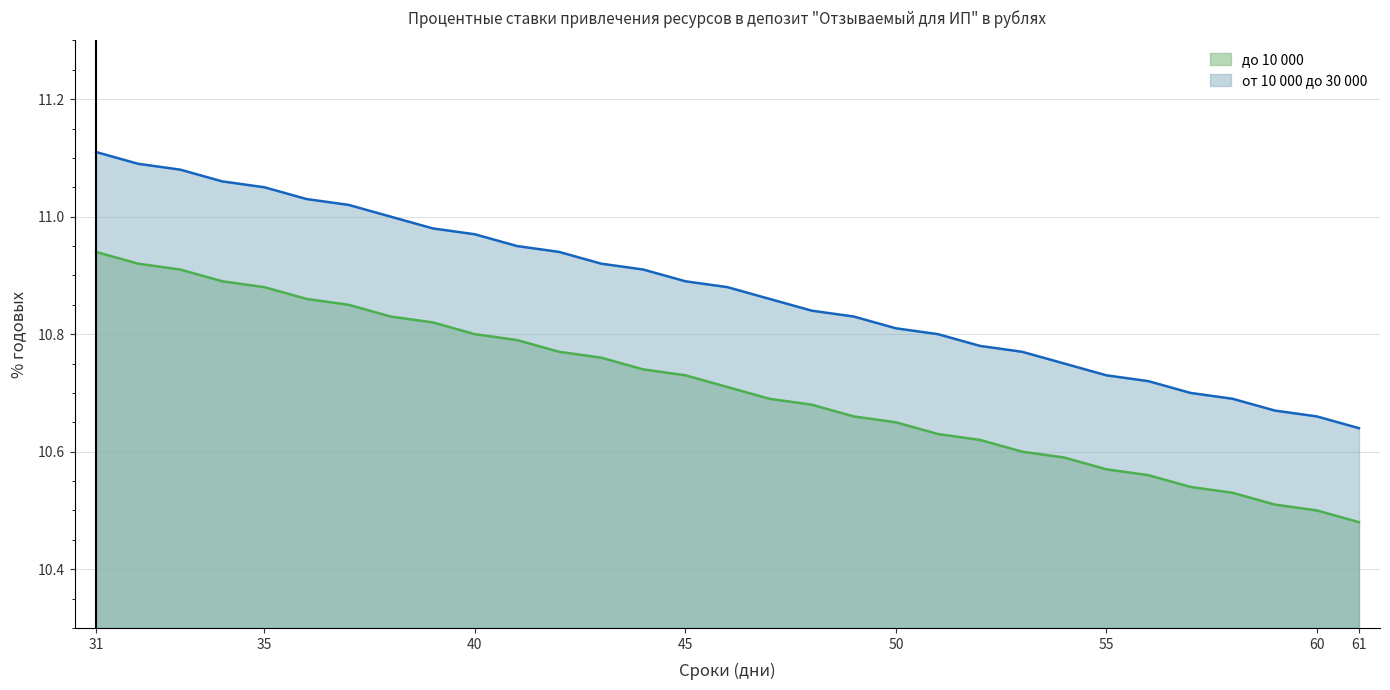

Reading left to right, transcribe all the data shown in this chart.

до 10 000: 31=10.9	32=10.9	33=10.9	34=10.9	35=10.9	36=10.9	37=10.8	38=10.8	39=10.8	40=10.8	41=10.8	42=10.8	43=10.8	44=10.7	45=10.7	46=10.7	47=10.7	48=10.7	49=10.7	50=10.7	51=10.6	52=10.6	53=10.6	54=10.6	55=10.6	56=10.6	57=10.5	58=10.5	59=10.5	60=10.5	61=10.5
от 10 000 до 30 000: 31=11.1	32=11.1	33=11.1	34=11.1	35=11.1	36=11.0	37=11.0	38=11.0	39=11.0	40=11.0	41=10.9	42=10.9	43=10.9	44=10.9	45=10.9	46=10.9	47=10.9	48=10.8	49=10.8	50=10.8	51=10.8	52=10.8	53=10.8	54=10.8	55=10.7	56=10.7	57=10.7	58=10.7	59=10.7	60=10.7	61=10.6